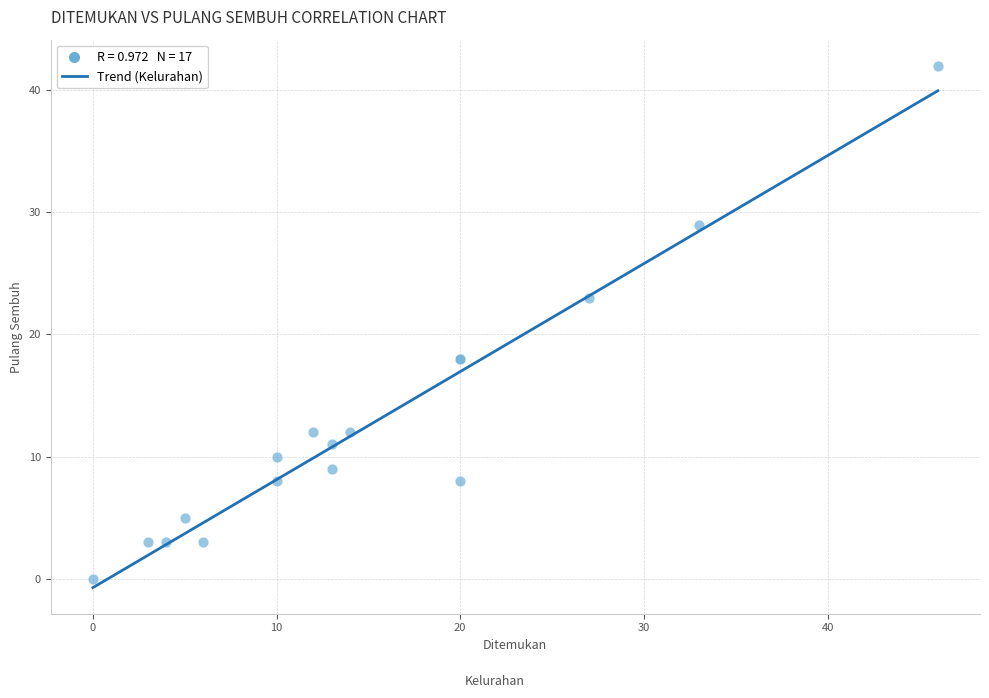

What Y value in the scatter plot is closest to 21?

23